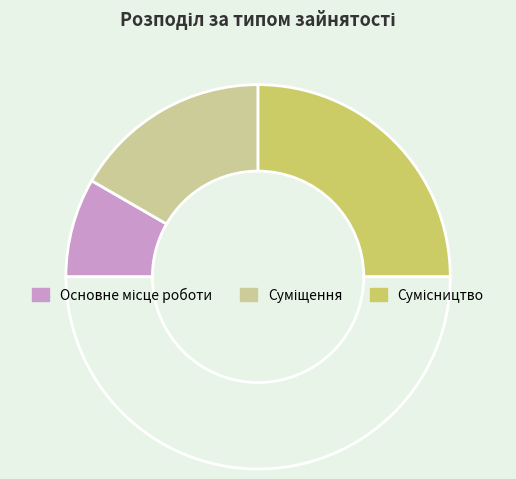

How many slices are in this pie chart?

4